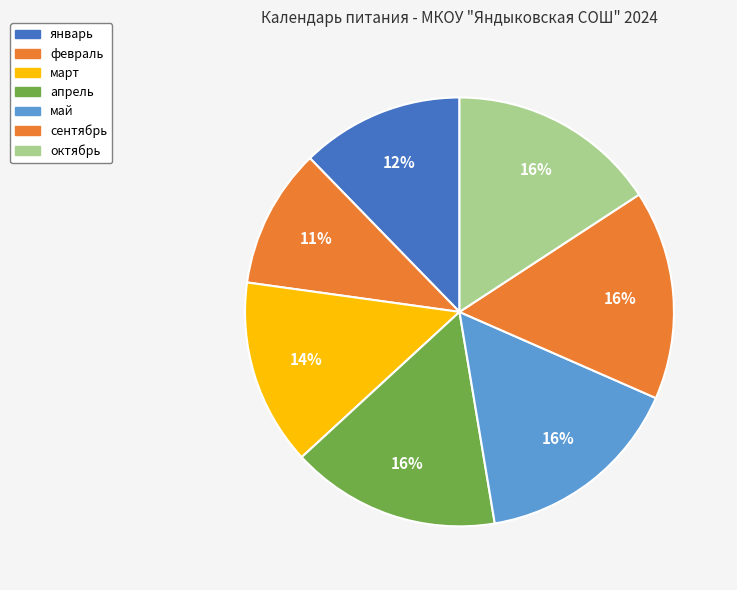

How many slices are in this pie chart?

7